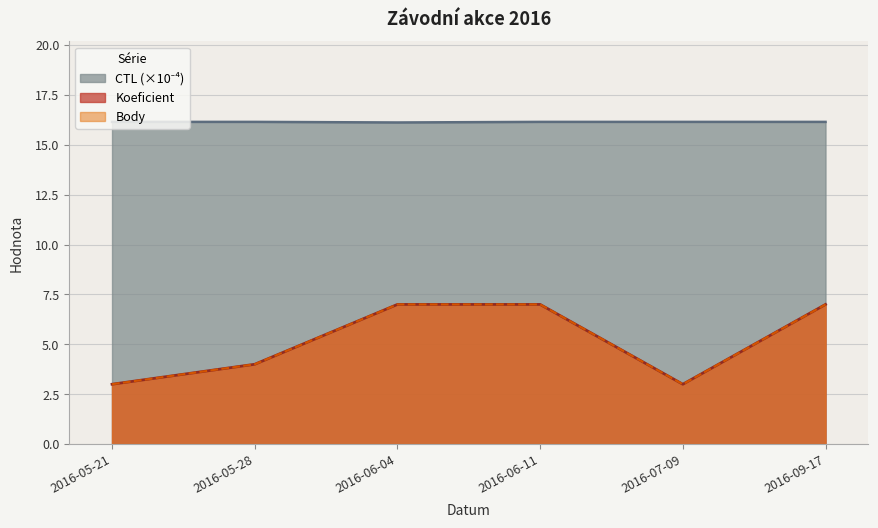

True or false: Koeficient and CTL cross at least once.

False